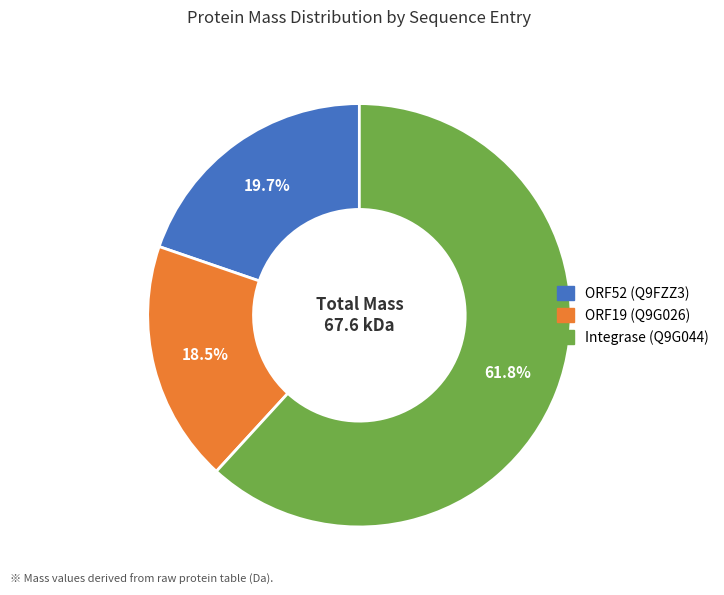

Count the number of slices in the pie.

3